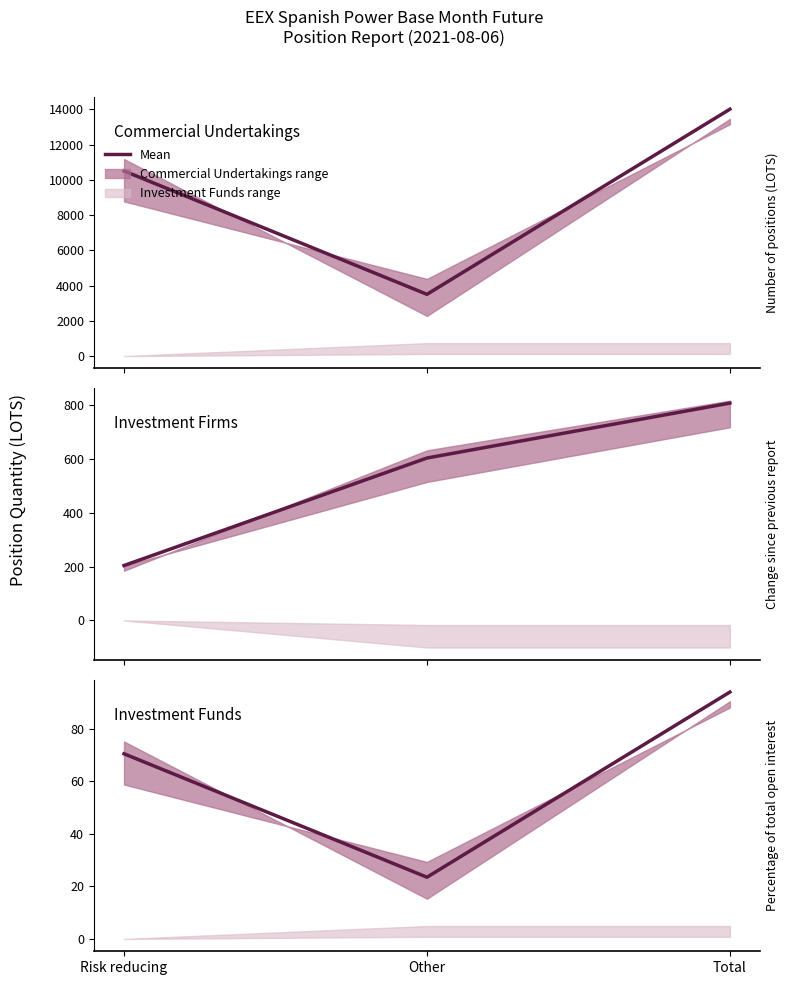

What is the label of the 3rd point from the left?

Total